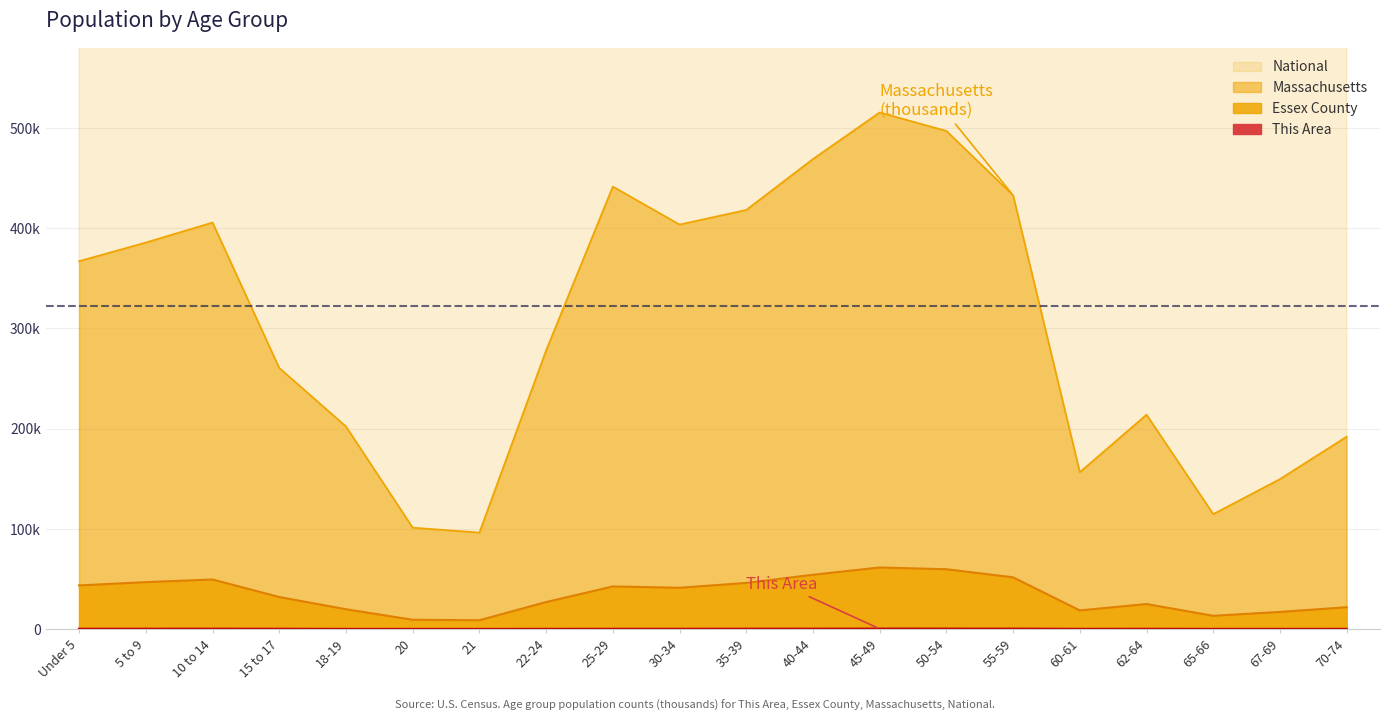

True or false: This Area and National intersect in this chart.

False